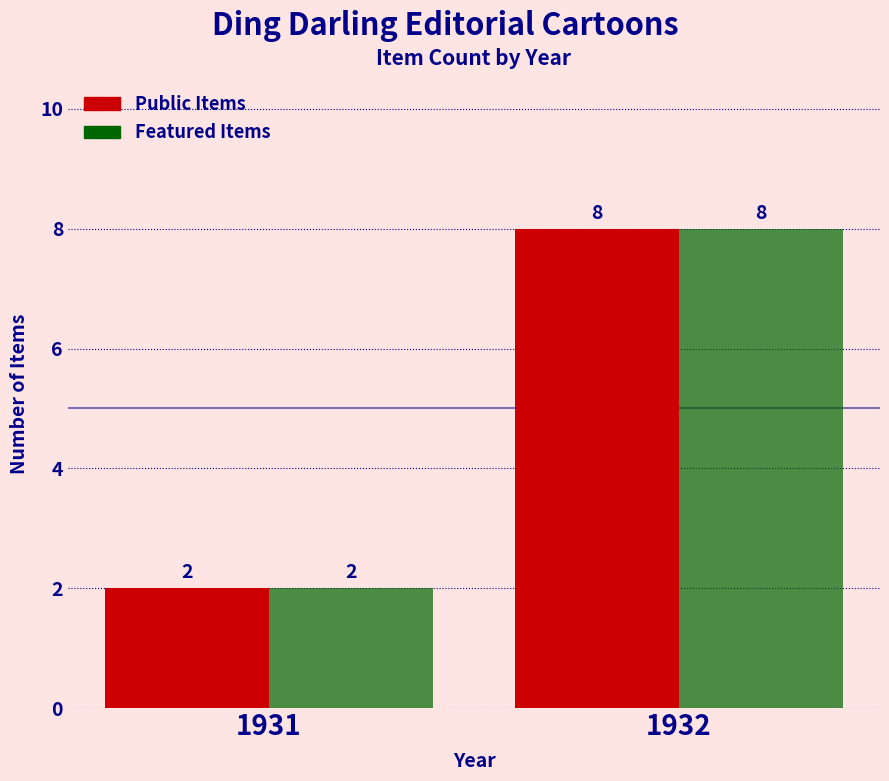

What is the total value across all series at 1931?

4